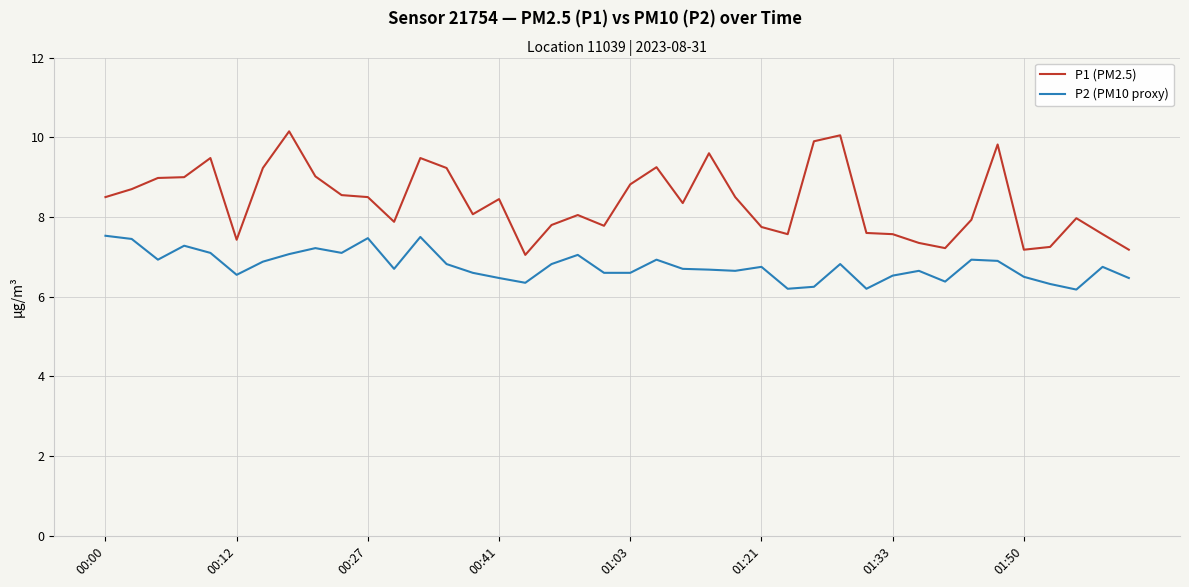

Which series has the largest total across all categories?

P1 (PM2.5)